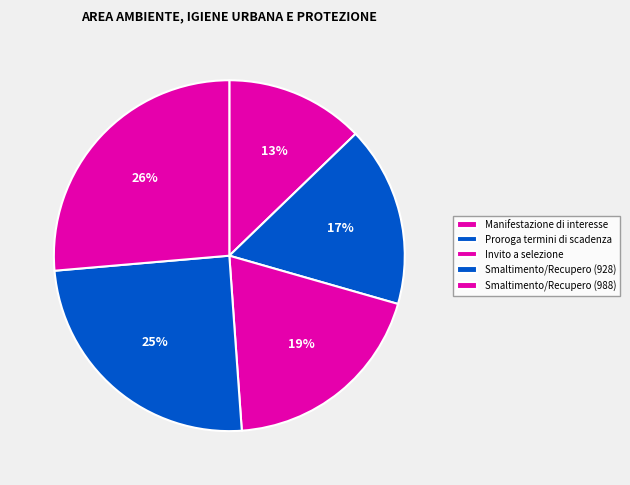

To the nearest percent, what is the difference between the Manifestazione di interesse and Proroga termini di scadenza slice percentages?

4%